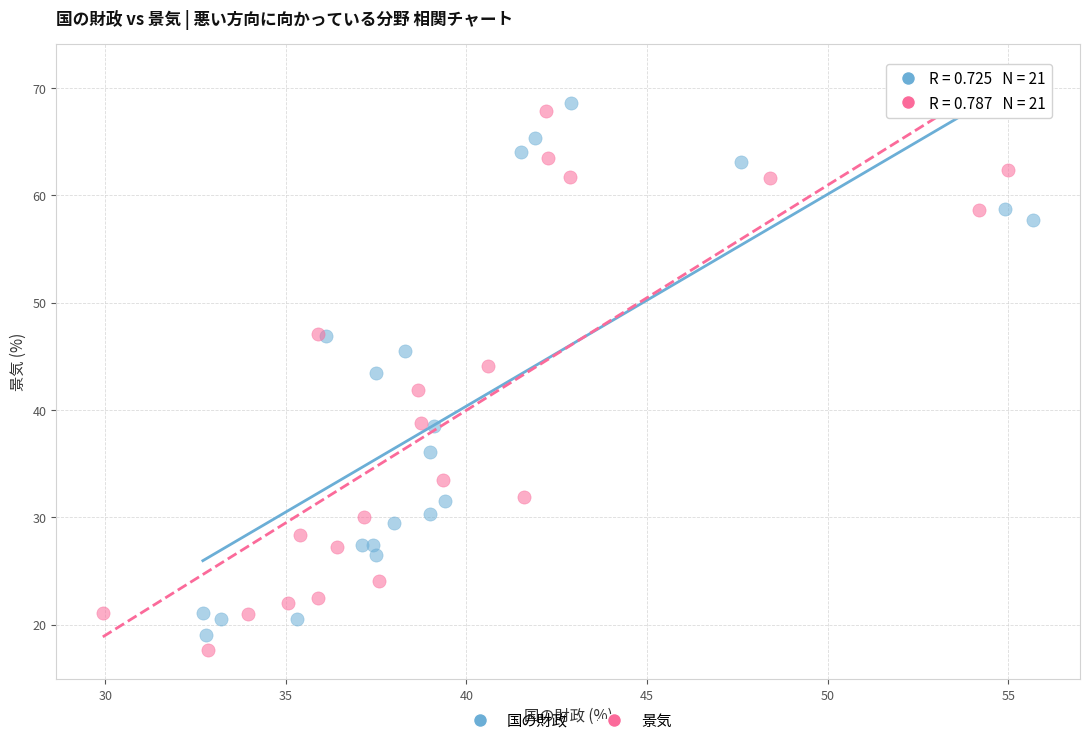

Which series has the widest spread of Y values?

景気